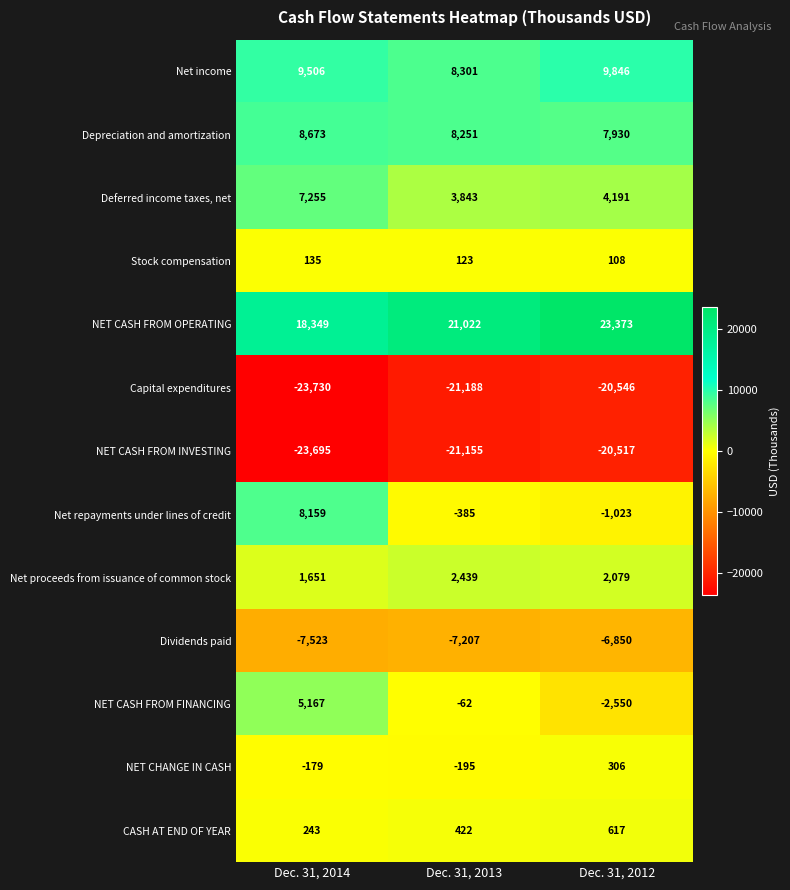

At which category does the chart reach its peak across all series?

Dec. 31, 2012